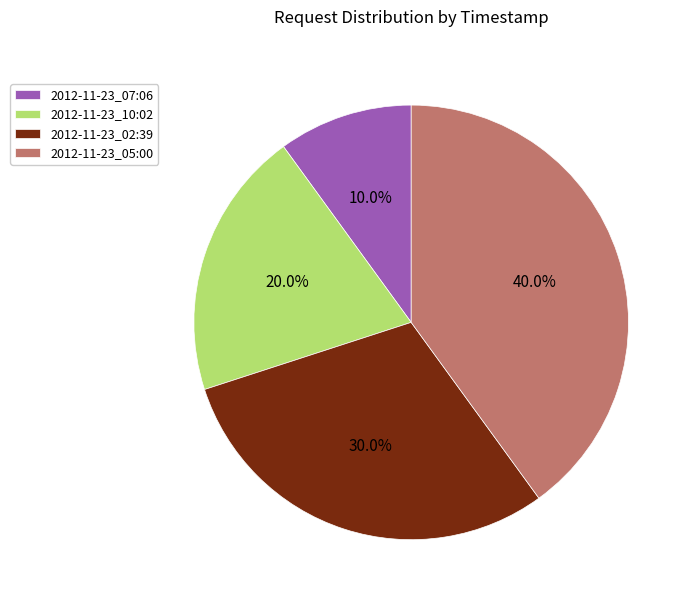

Is the sum of 2012-11-23_10:02 and 2012-11-23_07:06 greater than half?

No